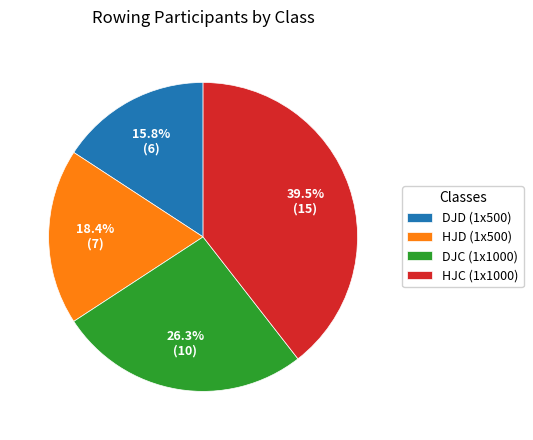

How many segments does this pie chart have?

4